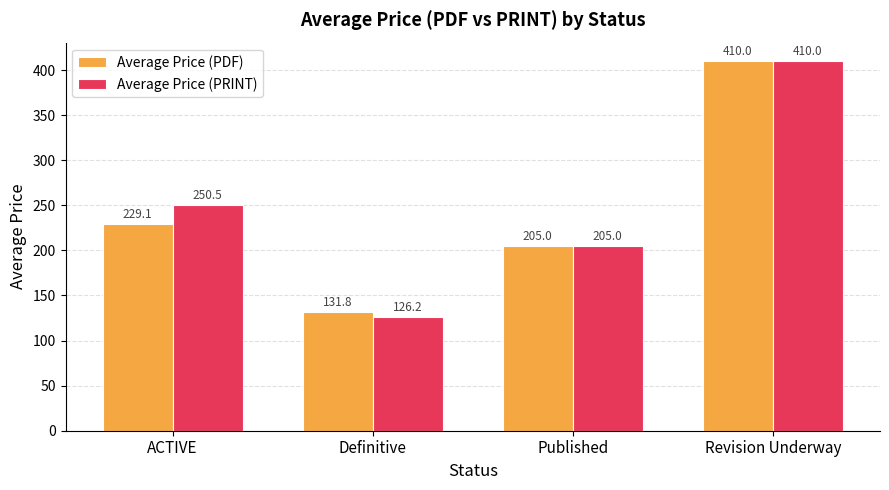

How many bars are there in total?

8